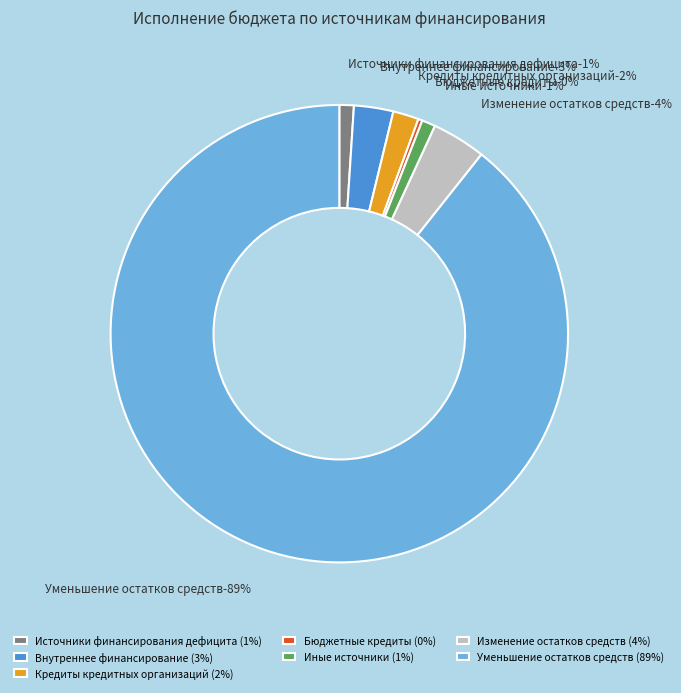

How many slices are in this pie chart?

7